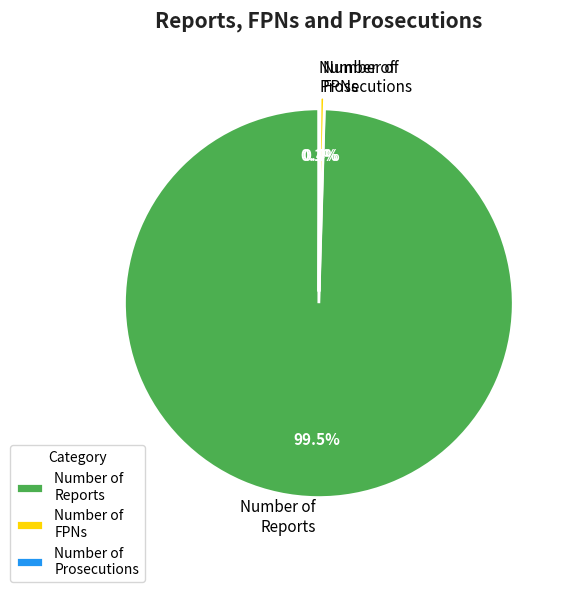

Does any single category account for the majority?

Yes